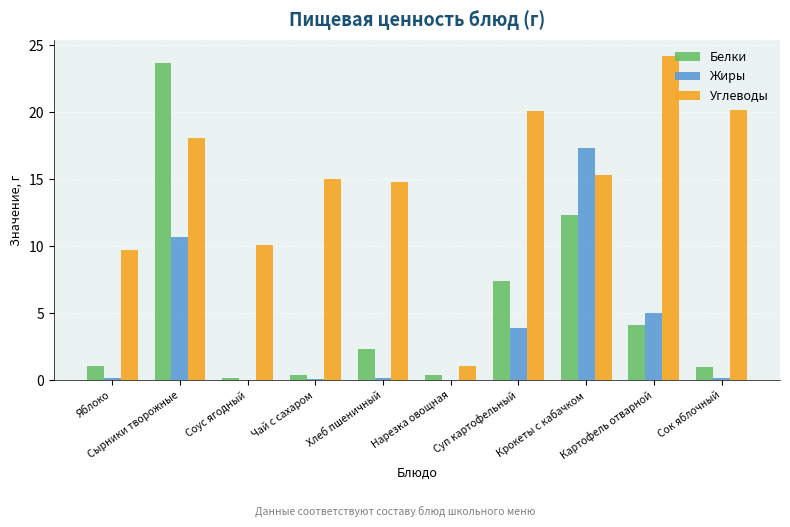

Which series has the largest total across all categories?

Углеводы